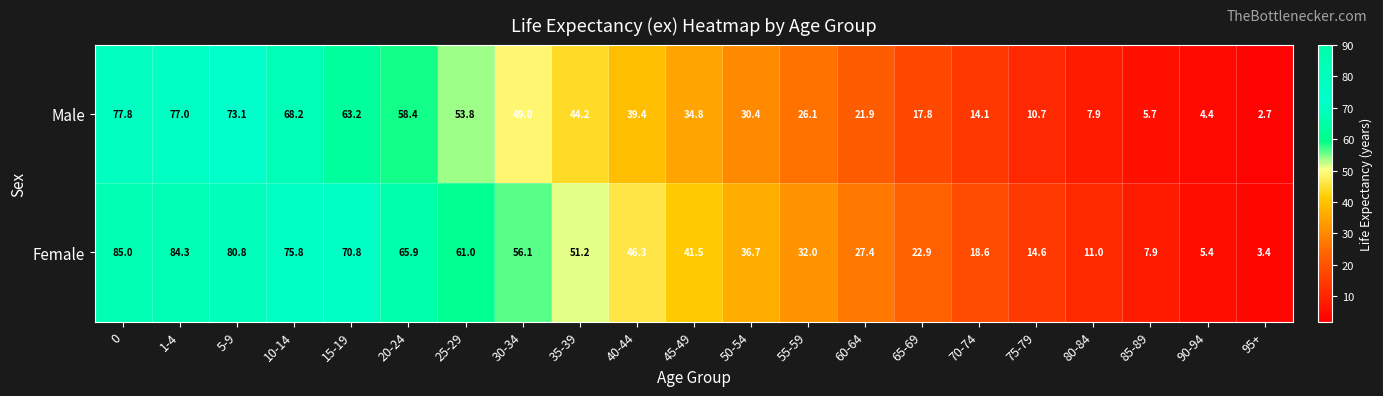

What is the sum of the Male values at 95+ and 0?

80.5